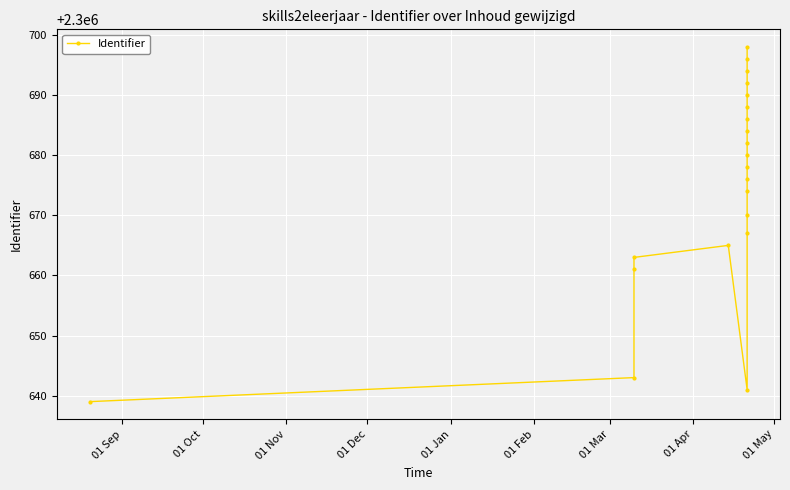

Is it true that the value at 01 Apr is 1135607?

False